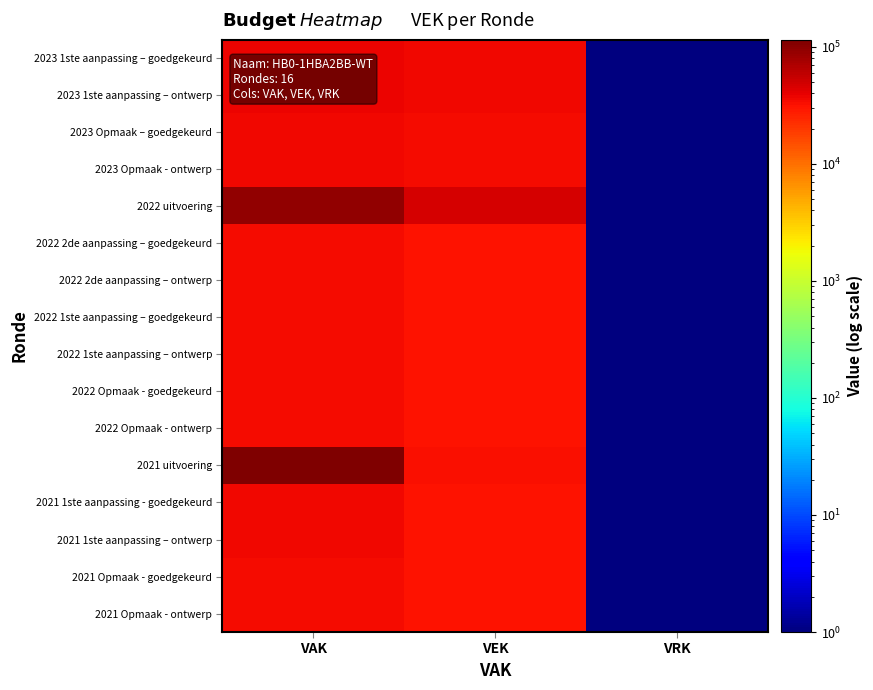

At how many categories does at least one series exceed 12333?

2